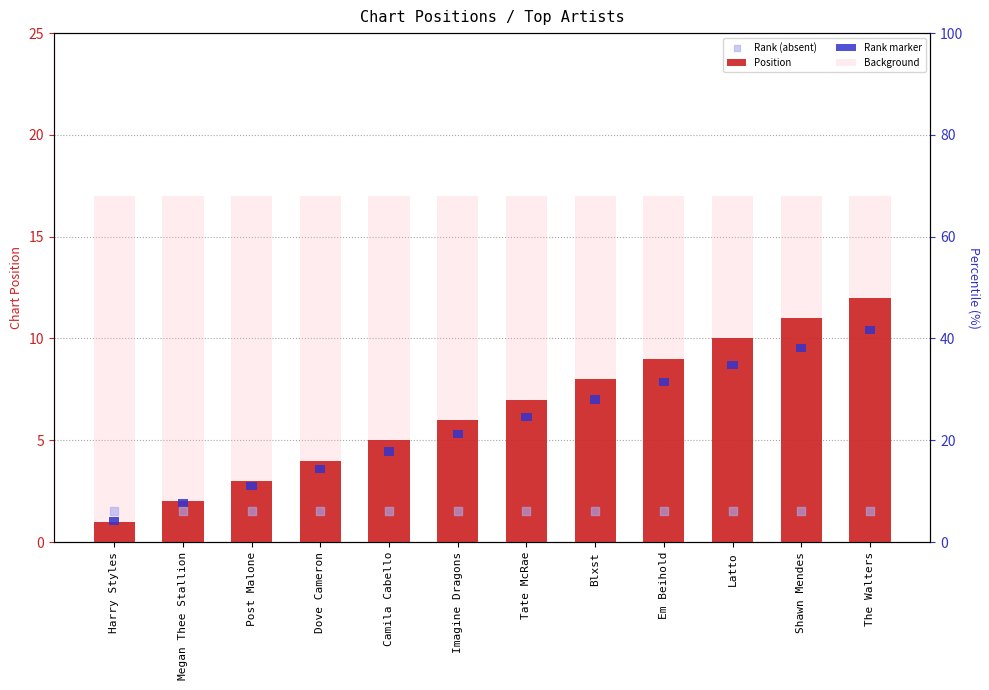

What are all the series names shown in the legend?

Position, Rank marker, Background, Rank (absent)